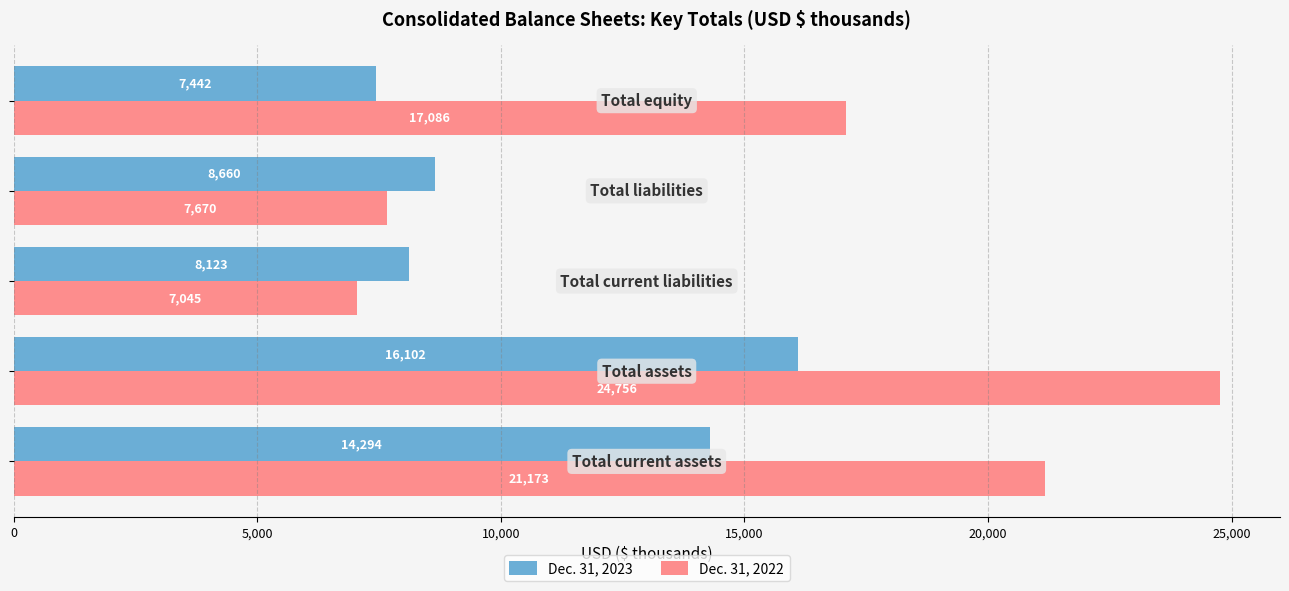

List the series in order of their overall mean, highest first.

Dec. 31, 2022, Dec. 31, 2023